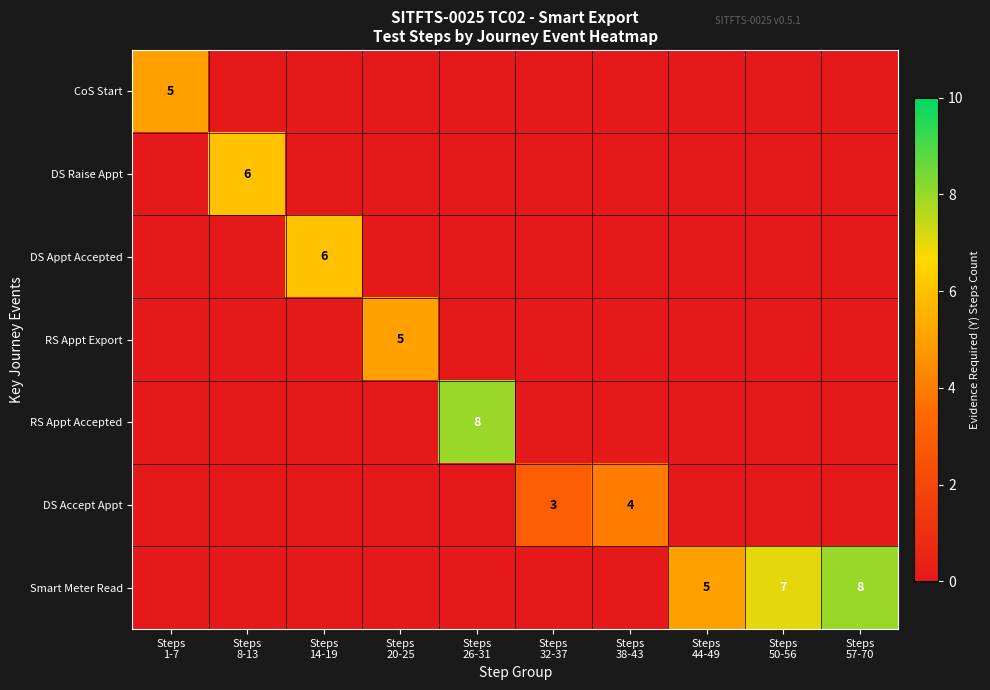

At Steps 32-37, list the series in order from largest to smallest.

DS Accept Appt, CoS Start, DS Raise Appt, DS Appt Accepted, RS Appt Export, RS Appt Accepted, Smart Meter Read